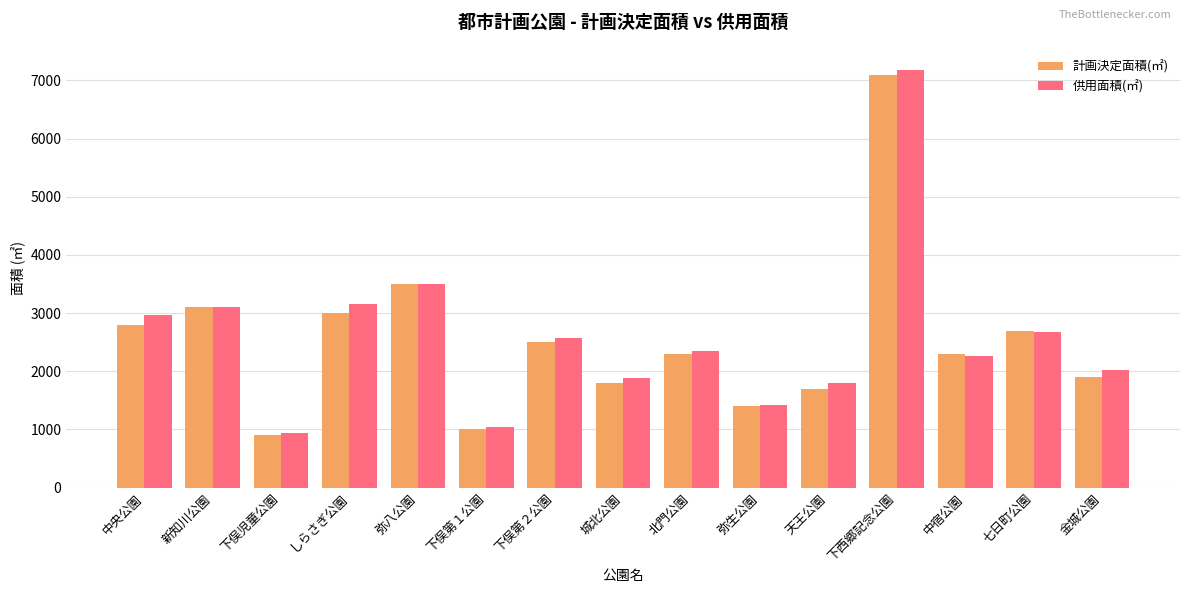

The 計画決定面積(㎡) series shows 1800 at 城北公園. True or false?

True